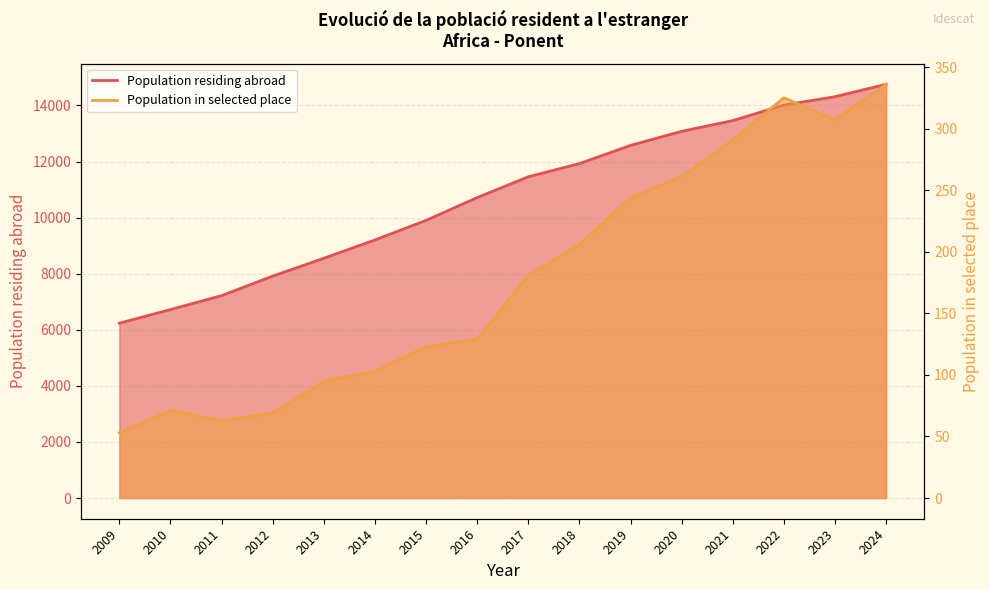

Which label corresponds to the smallest value in the chart?

2009